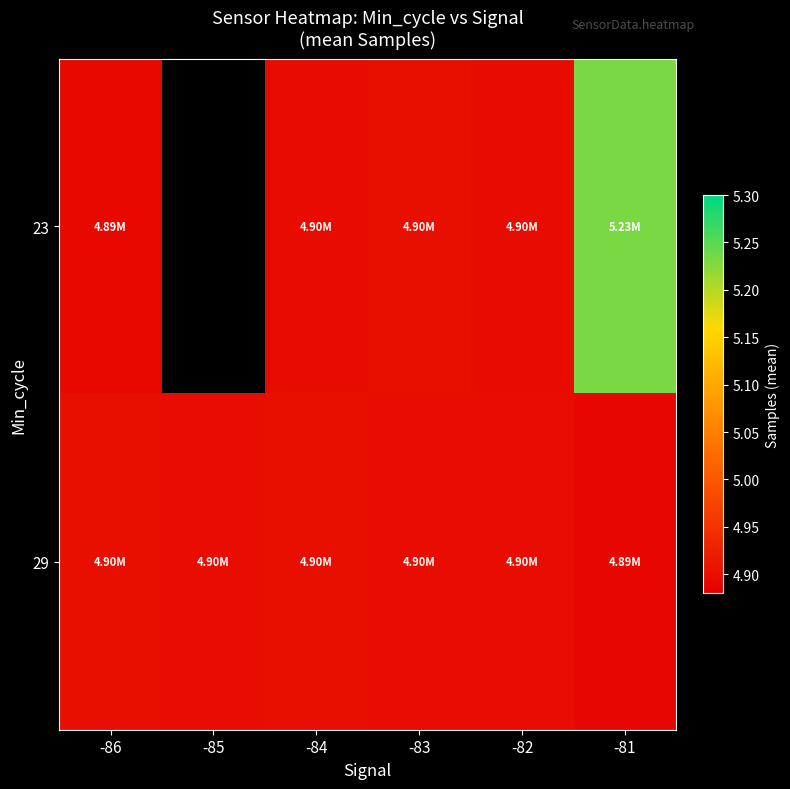

What value does the 23 series have at -82?

4897621.0